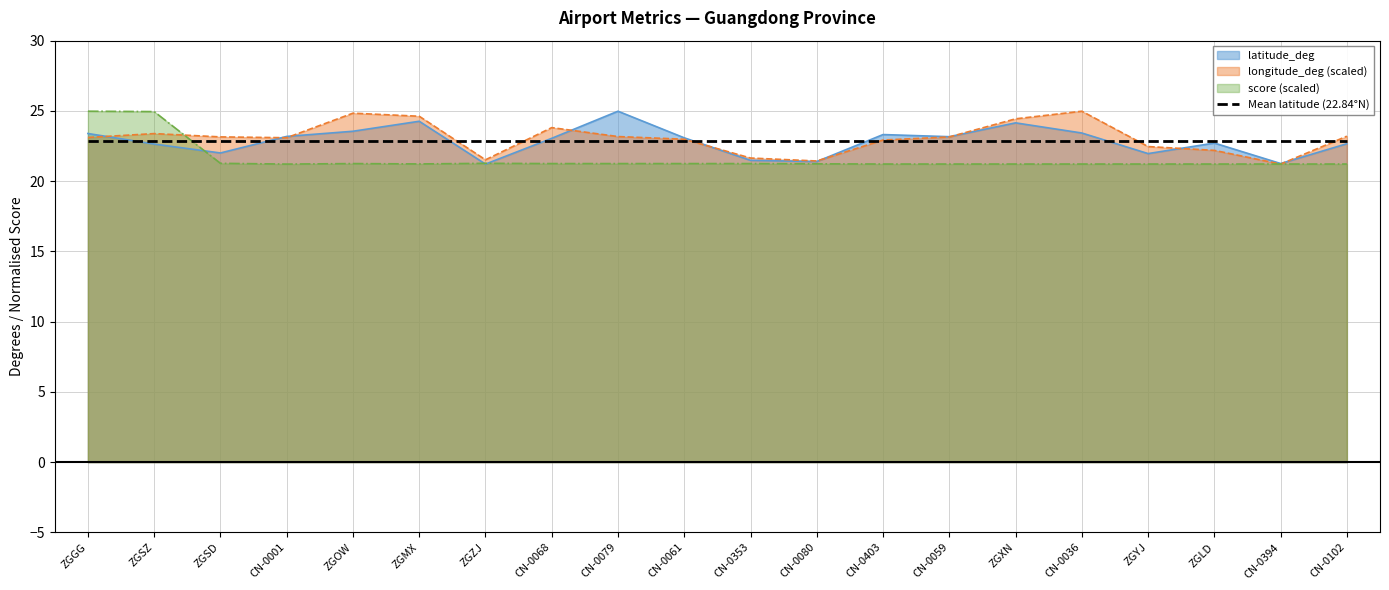

What is the sum of the latitude_deg values at ZGSZ and CN-0353?

44.1